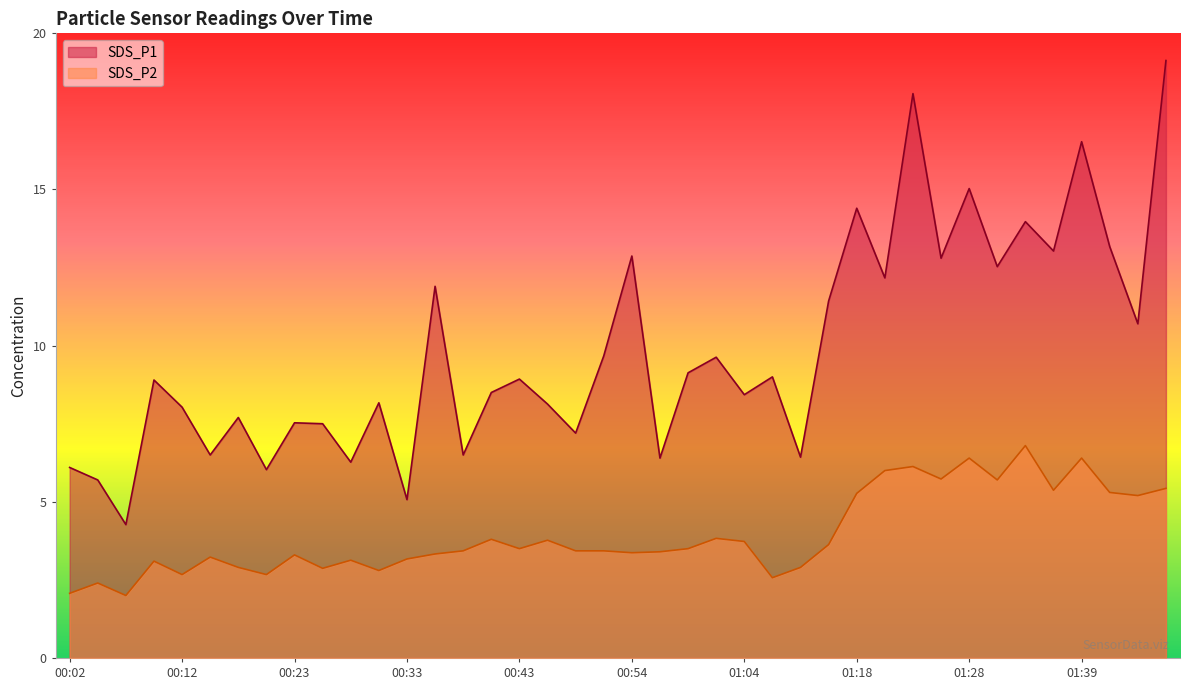

Which series changed the most between 00:56 and 01:33?

SDS_P1